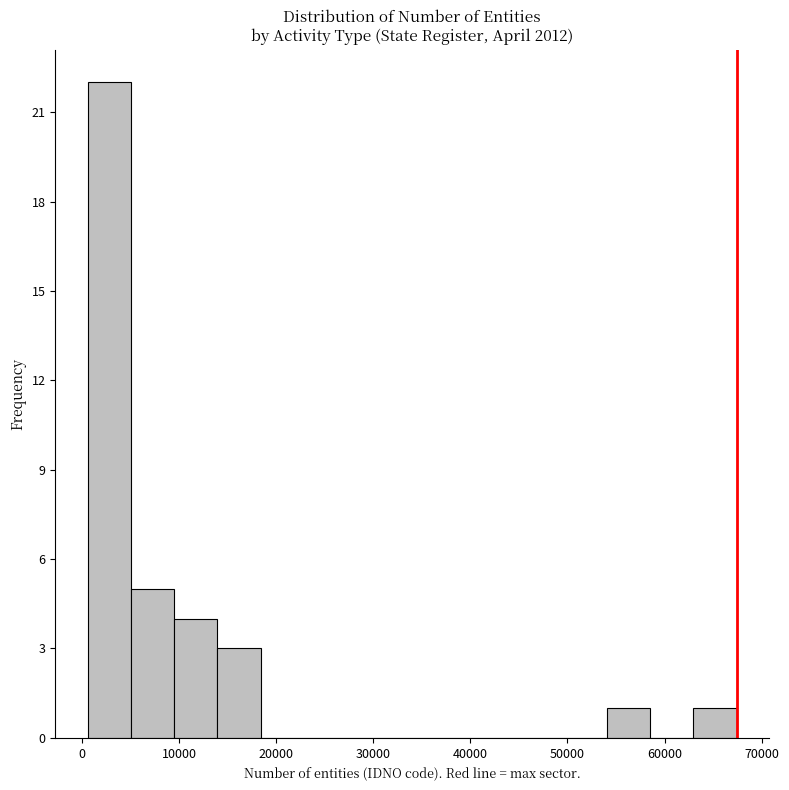

Over which range of the x-axis is the bar tallest?

1000 to 5000